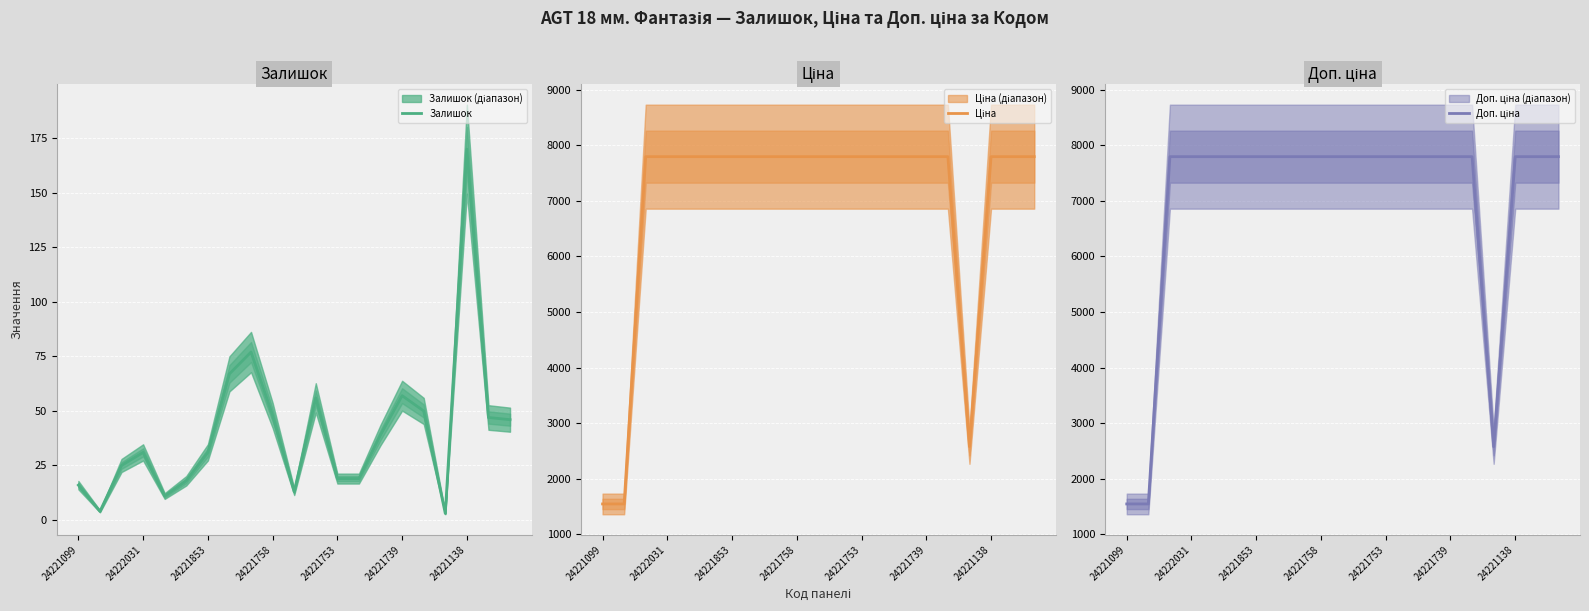

At which label does Залишок reach its peak?

24221138